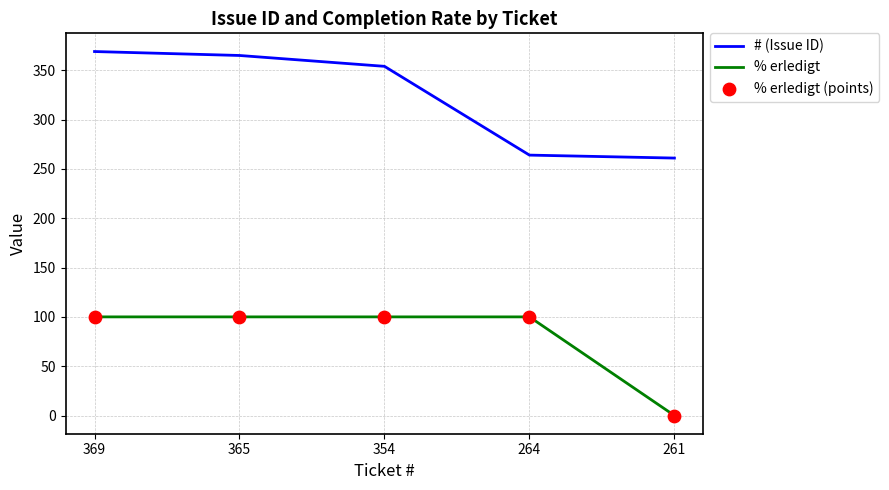

Which series has the largest total across all categories?

# (Issue ID)